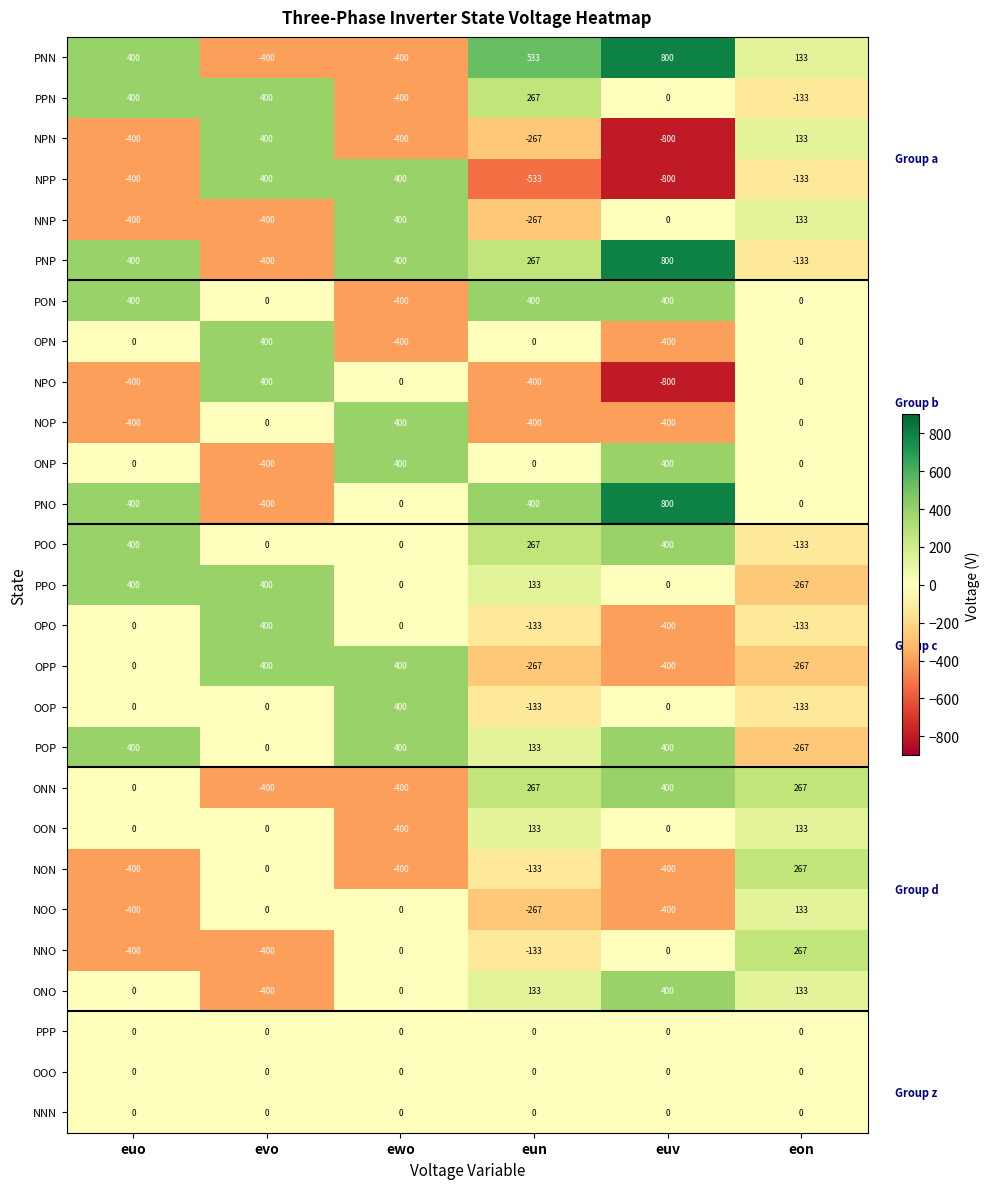

What is the sum of the NPN values at euv and euo?

-1200